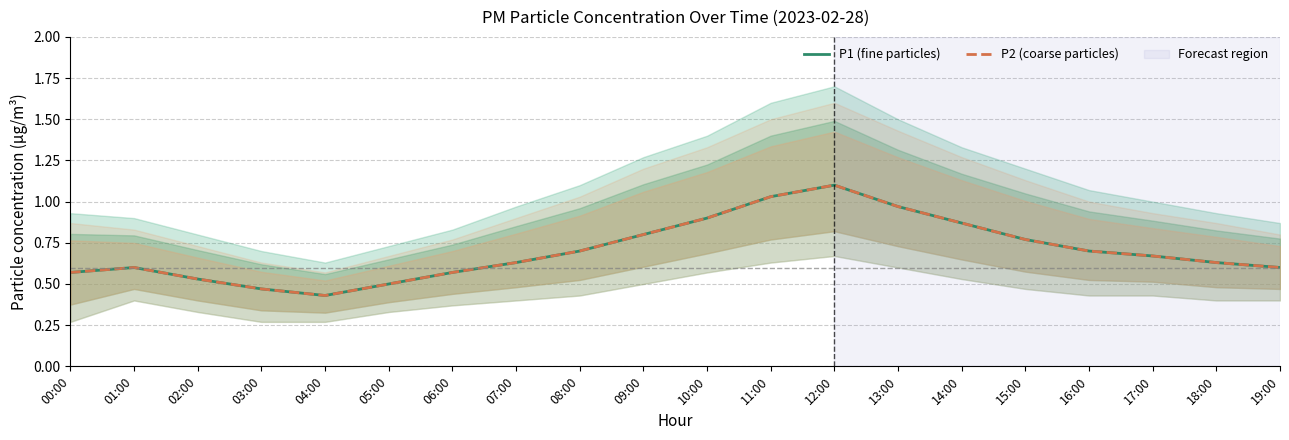

At which category is the sum across all series the highest?

12:00